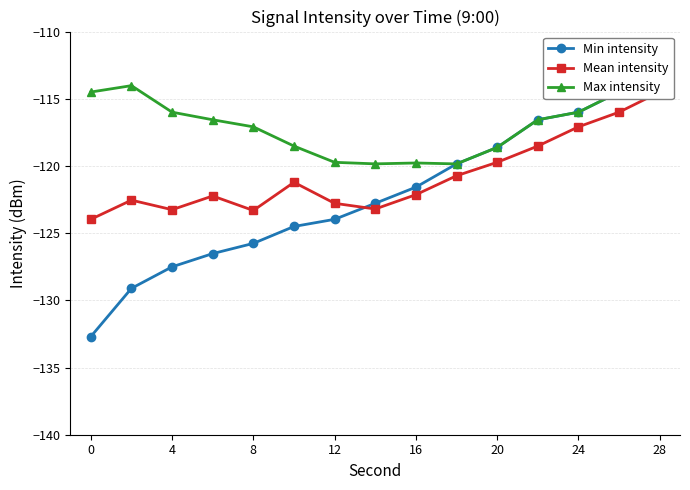

What is the value of the Mean intensity point at the 7th from the left?

-122.8